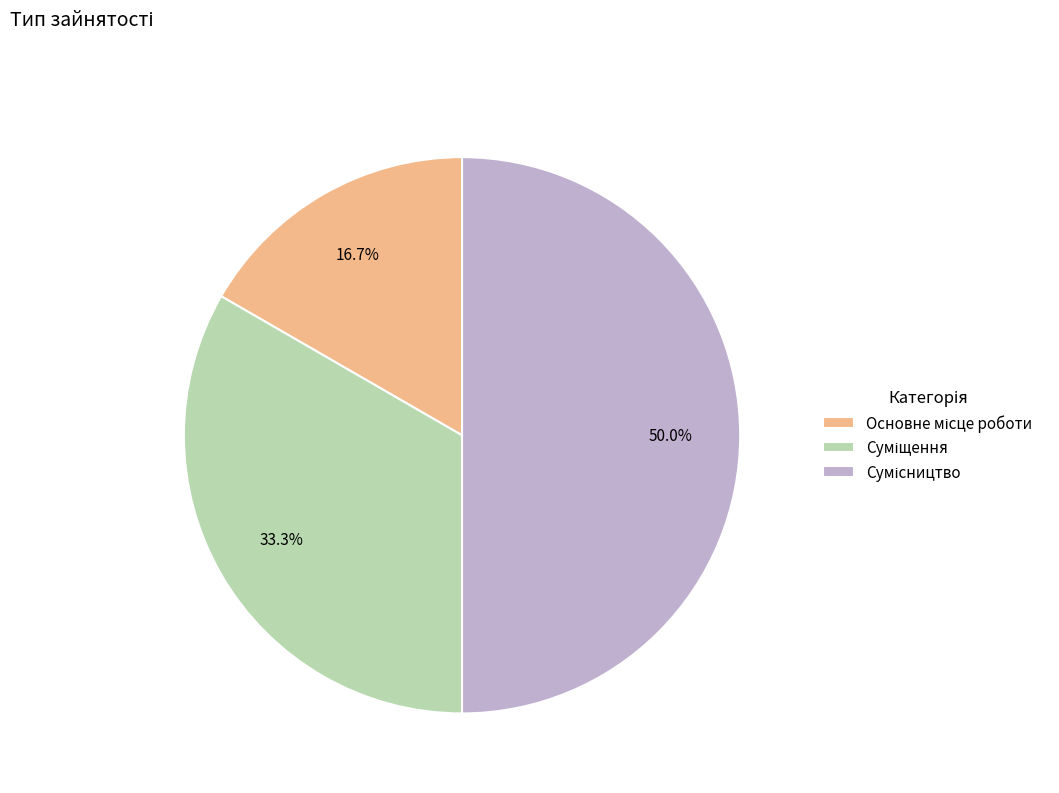

Count the number of slices in the pie.

3